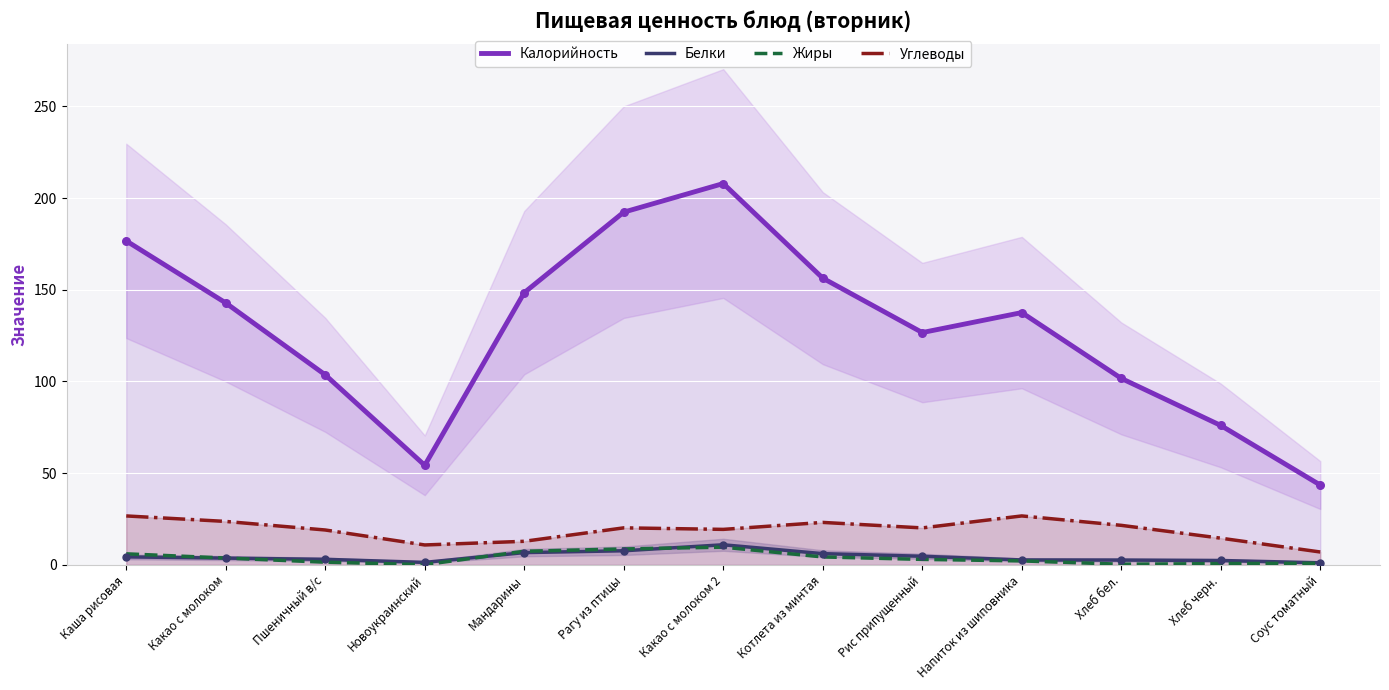

At which category is the sum across all series the highest?

Какао с молоком 2